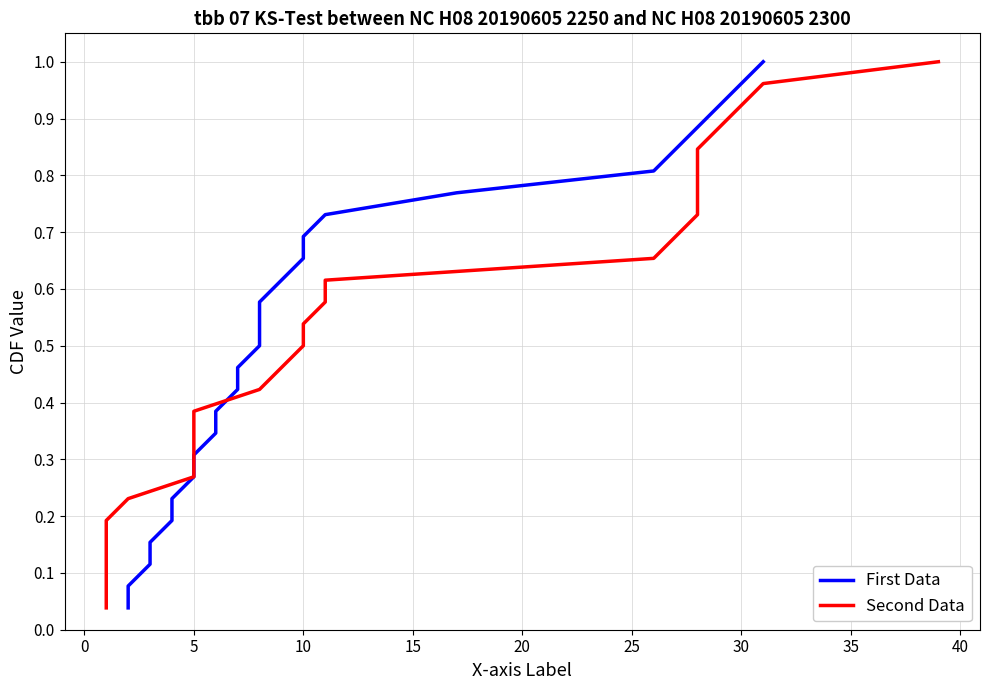

The value of Second Data at 45 is 0.2. True or false?

False